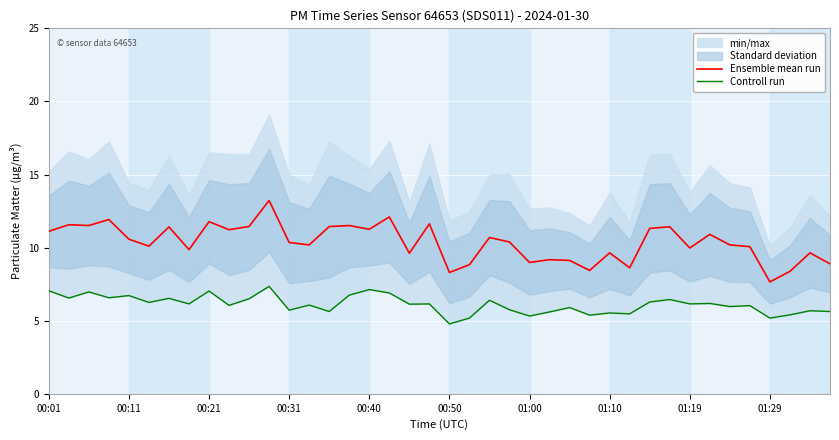

Is it true that Ensemble mean run equals 13.3 at 00:50?

False